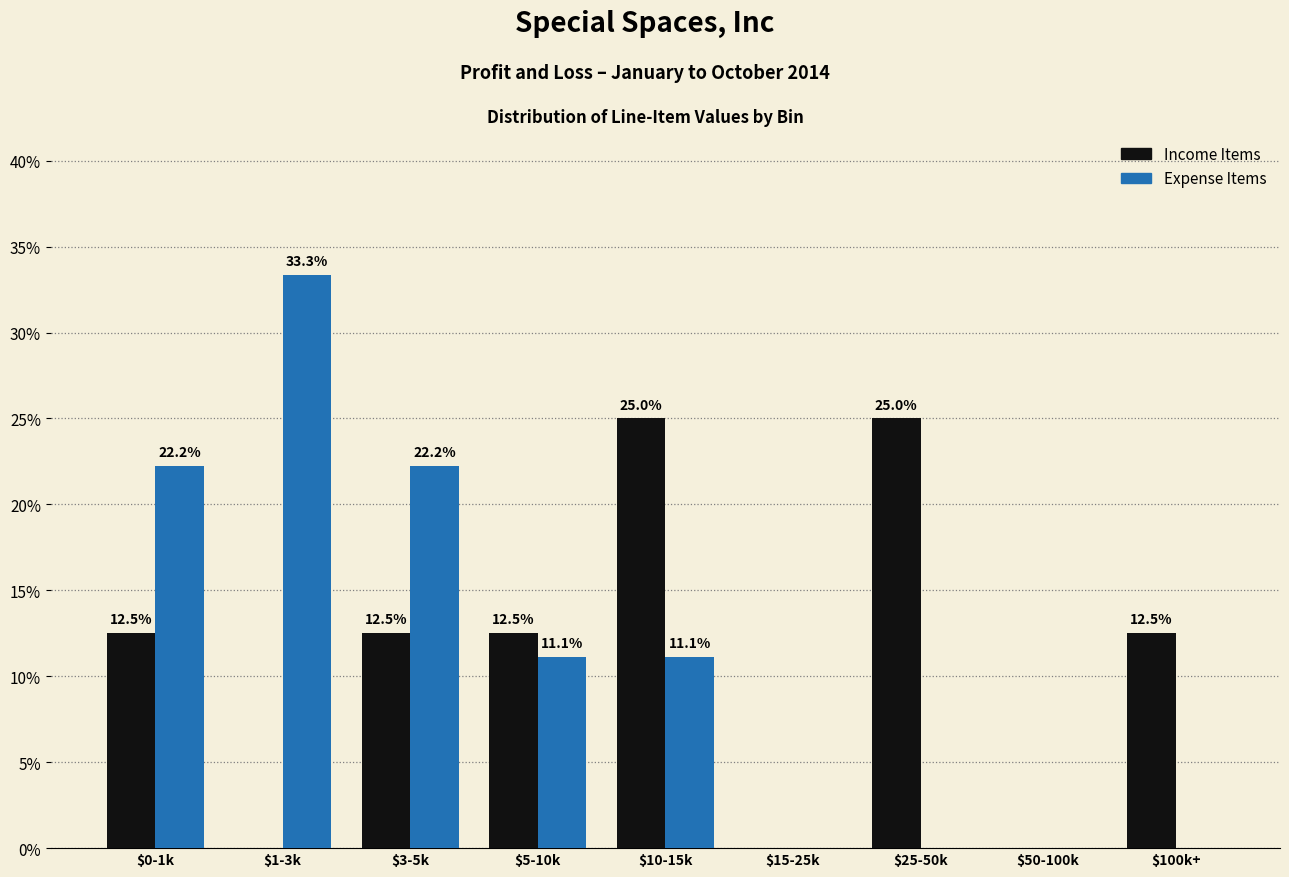

What is the greatest value displayed?

33.3